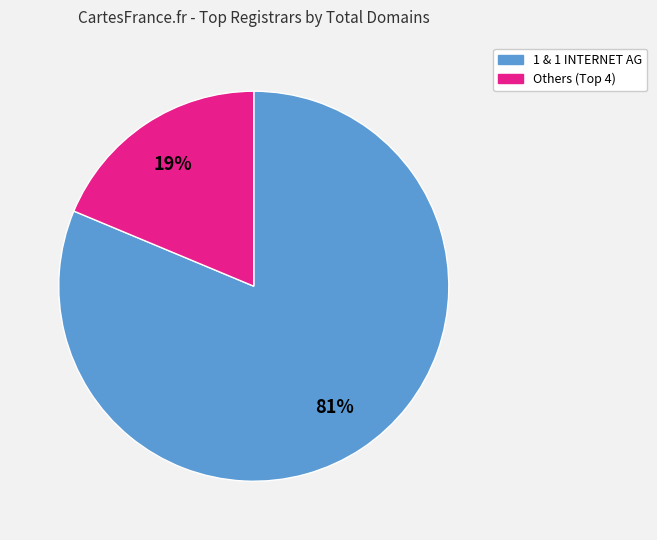

Is there a majority slice in this chart?

Yes